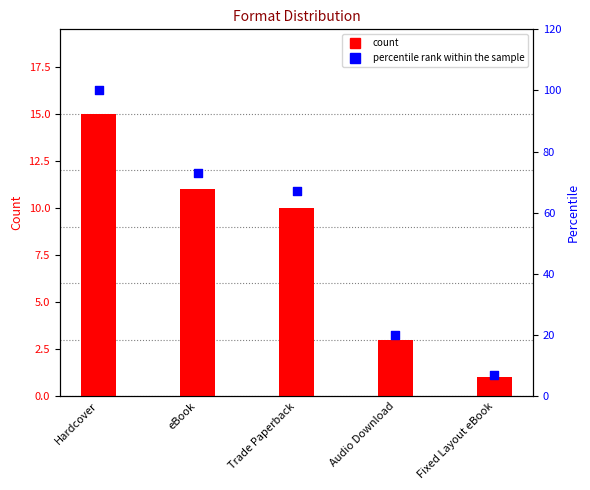

Which series reaches the minimum Y coordinate?

count